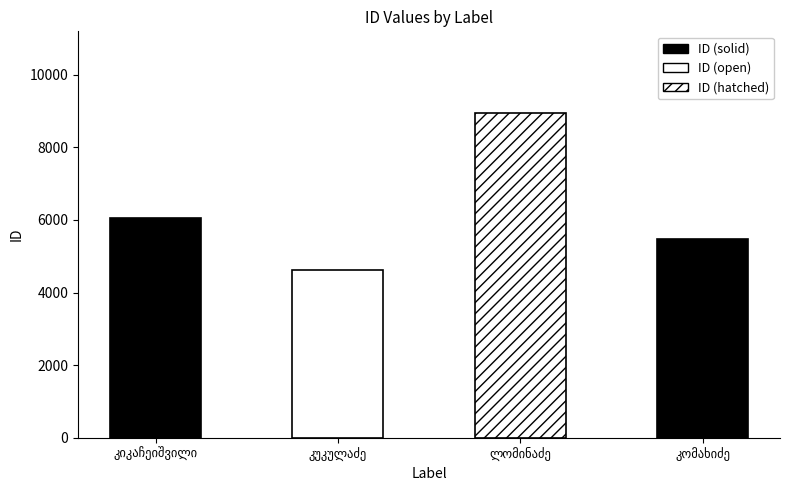

Which category has the highest value across all series?

სერგო იულონის ძე ლომინაძე